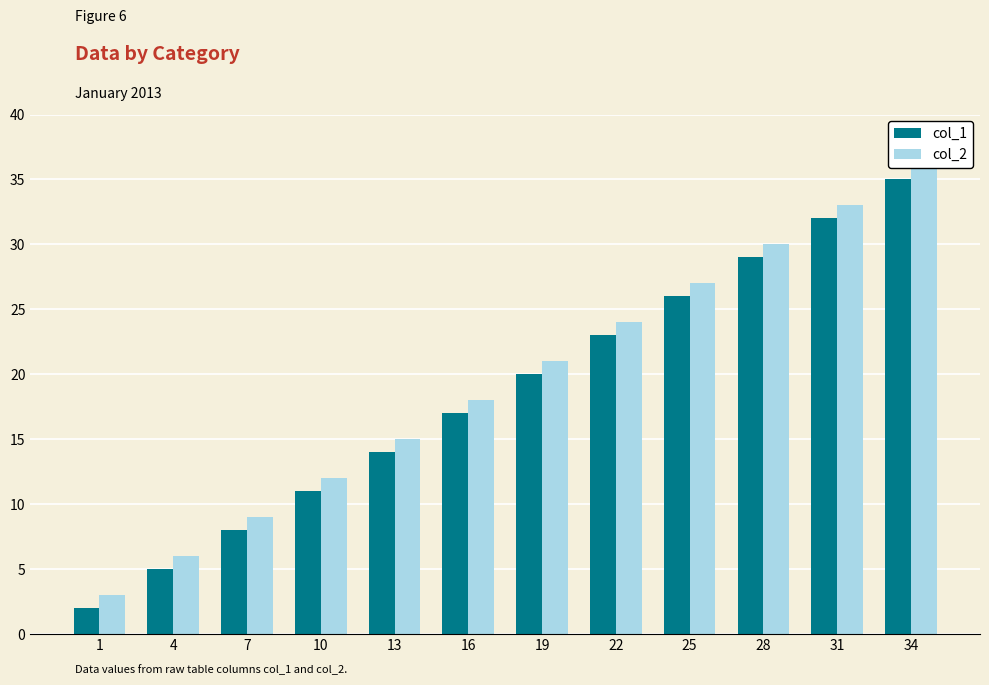

Where does the col_1 series first go above 20?

22